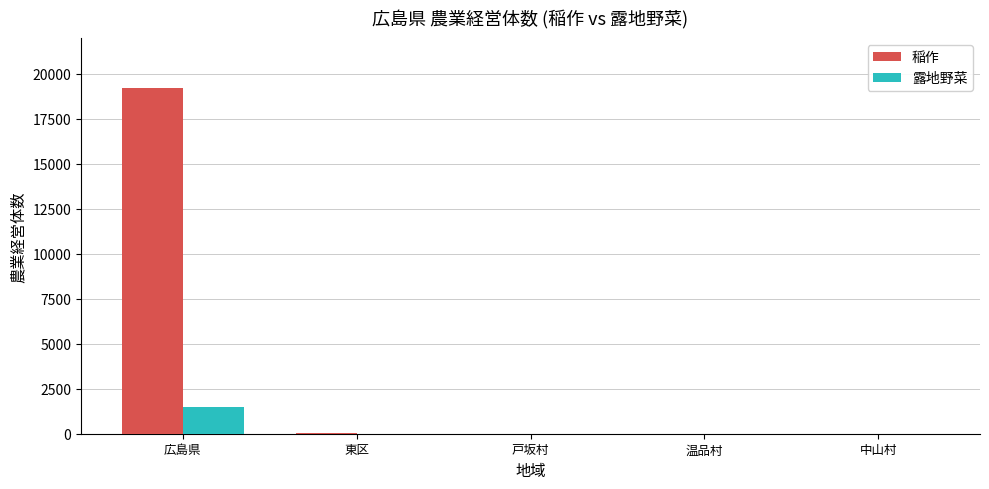

How many distinct data groups are displayed?

2